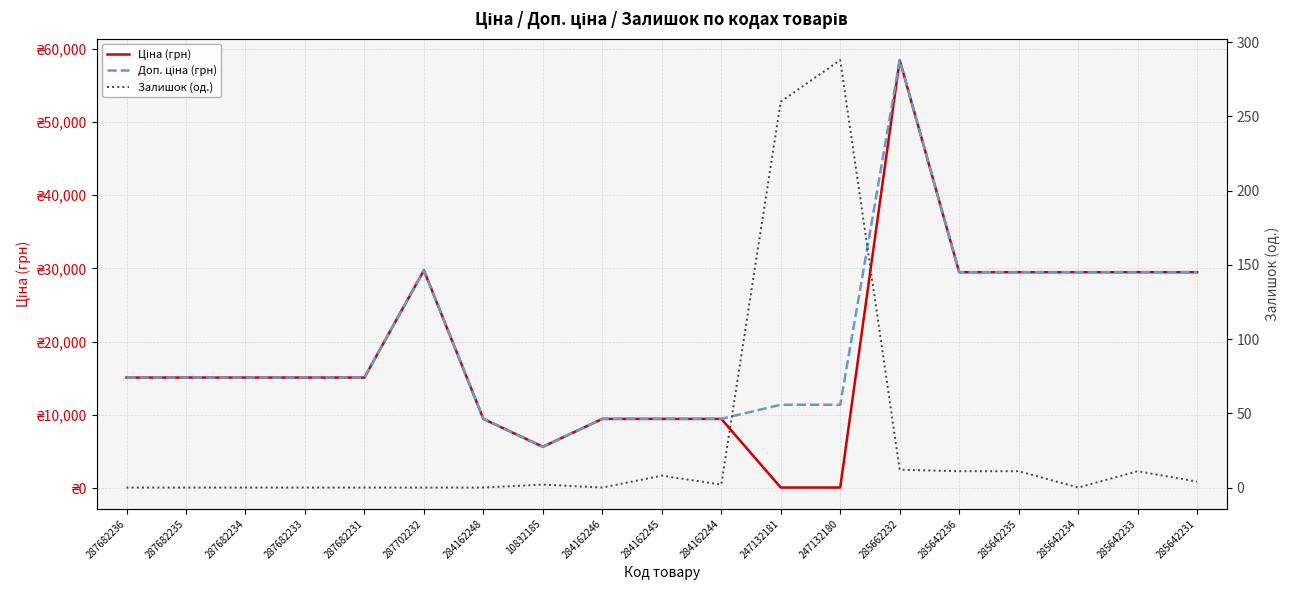

True or false: Доп. ціна (грн) has a value of 5673.8 at 10832185.

True